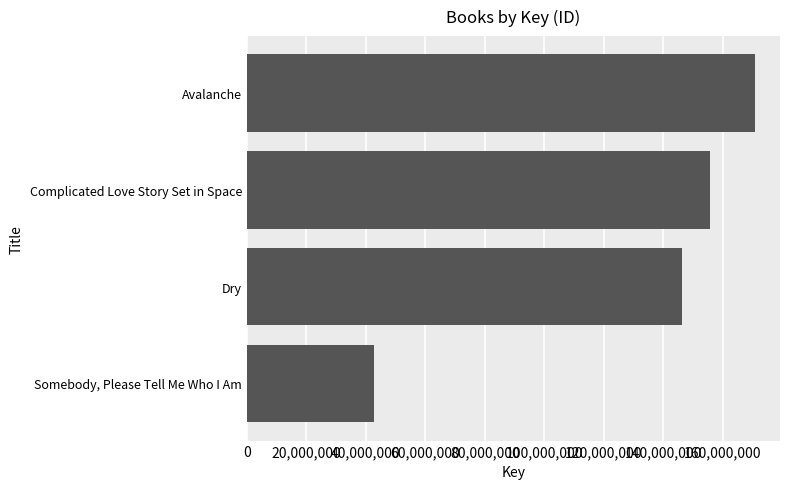

Rank the categories by value from lowest to highest.

Somebody, Please Tell Me Who I Am, Dry, Complicated Love Story Set in Space, Avalanche